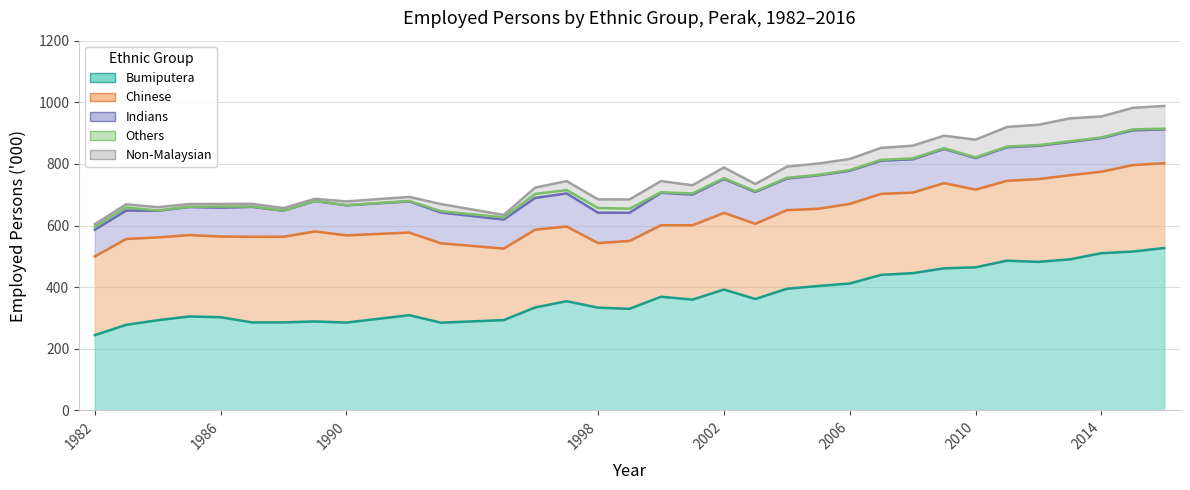

Reading left to right, what are all the values shown in this chart?

Bumiputera: 244.2	277.7	292.6	304.8	302.3	285.5	285.5	288.6	285.0	309.0	284.6	293.0	334.1	354.3	333.4	329.6	368.8	359.5	392.2	361.5	394.8	403.7	411.7	439.8	445.4	461.0	464.3	485.9	482.0	490.2	510.2	515.5	527.0
Chinese: 255.6	278.7	268.7	264.3	262.1	277.9	278.0	292.2	283.1	268.1	257.8	232.1	252.5	242.4	209.7	220.3	232.2	241.2	248.9	244.1	255.1	250.7	258.5	263.1	261.4	276.6	252.2	259.3	268.7	273.1	264.5	280.7	275.3
Indians: 86.5	92.2	86.6	90.9	93.4	97.0	84.6	98.5	97.5	101.2	99.8	94.3	103.0	107.5	98.5	91.5	105.3	99.7	110.0	103.3	102.5	108.4	107.5	107.6	108.1	111.1	102.4	108.8	108.1	107.9	109.2	112.8	109.8
Others: 9.1	9.9	1.1	1.0	4.0	1.1	0.4	0.5	0.3	1.4	4.3	6.9	12.9	10.9	15.3	13.2	1.7	3.6	2.7	2.4	2.3	1.7	2.2	2.7	3.0	2.3	2.3	2.3	2.2	2.2	1.9	3.0	2.2
Non-Malaysian: 8.7	10.6	10.5	8.7	8.1	9.0	8.2	6.9	12.3	13.1	23.2	8.0	20.5	29.0	28.0	30.0	36.2	26.7	34.6	23.4	36.3	36.7	36.0	38.9	41.1	40.6	57.4	63.5	66.1	74.4	68.2	69.9	74.0